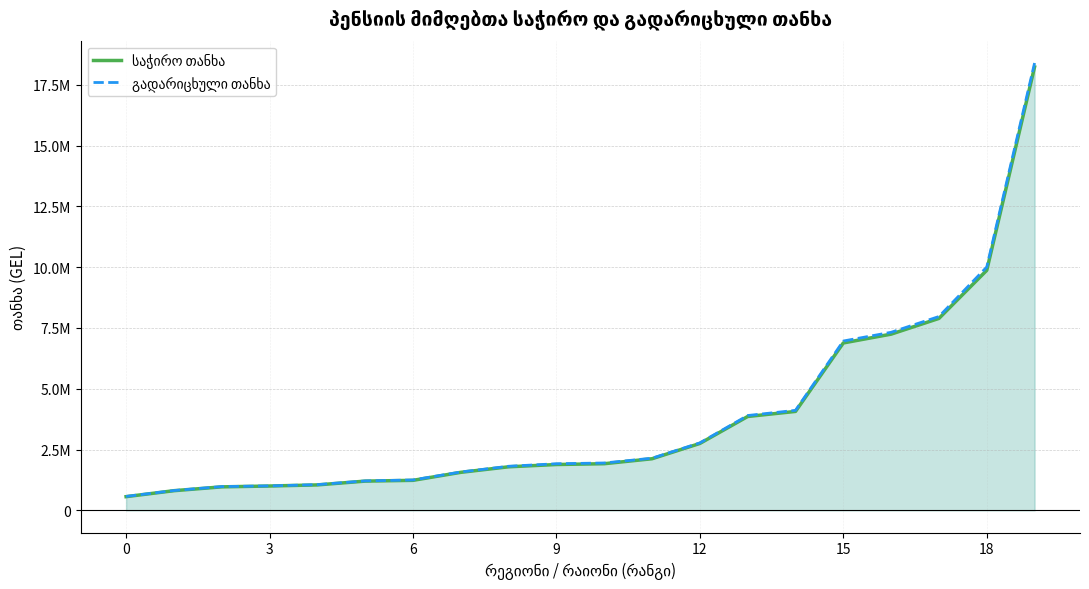

Does the chart display data point markers on the line(s)?

No